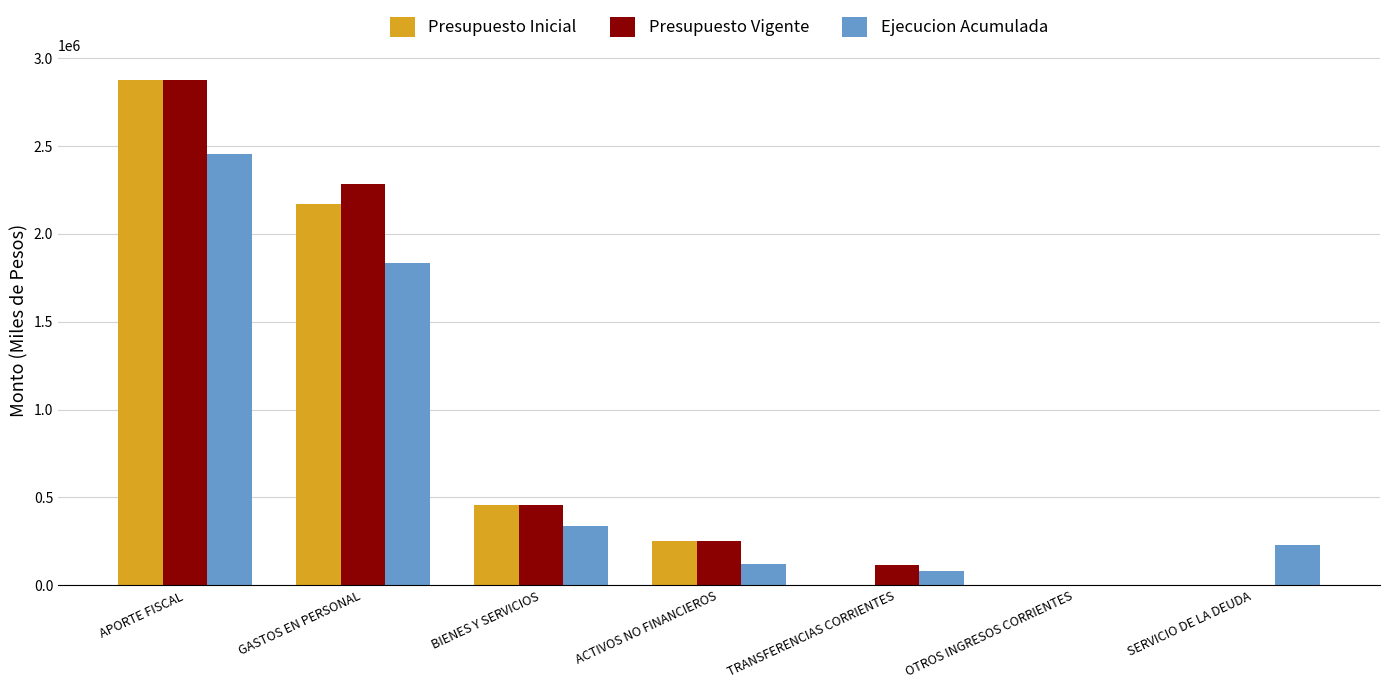

What is the maximum value for Ejecucion Acumulada?

2454810